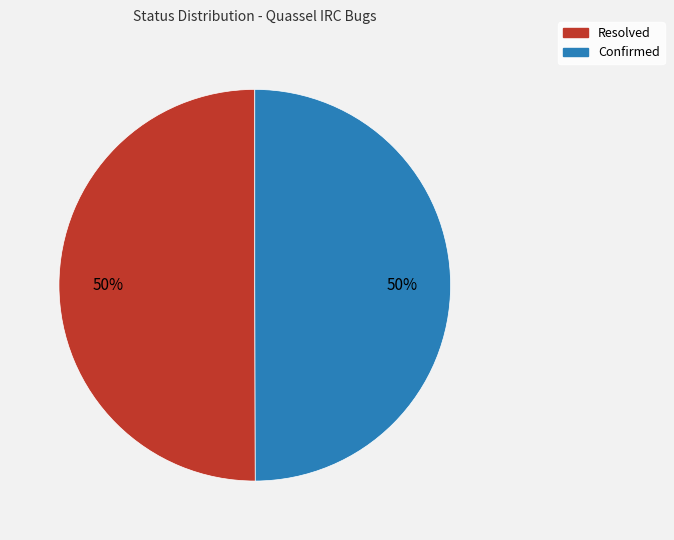

True or false: Resolved accounts for 60% of the total.

False